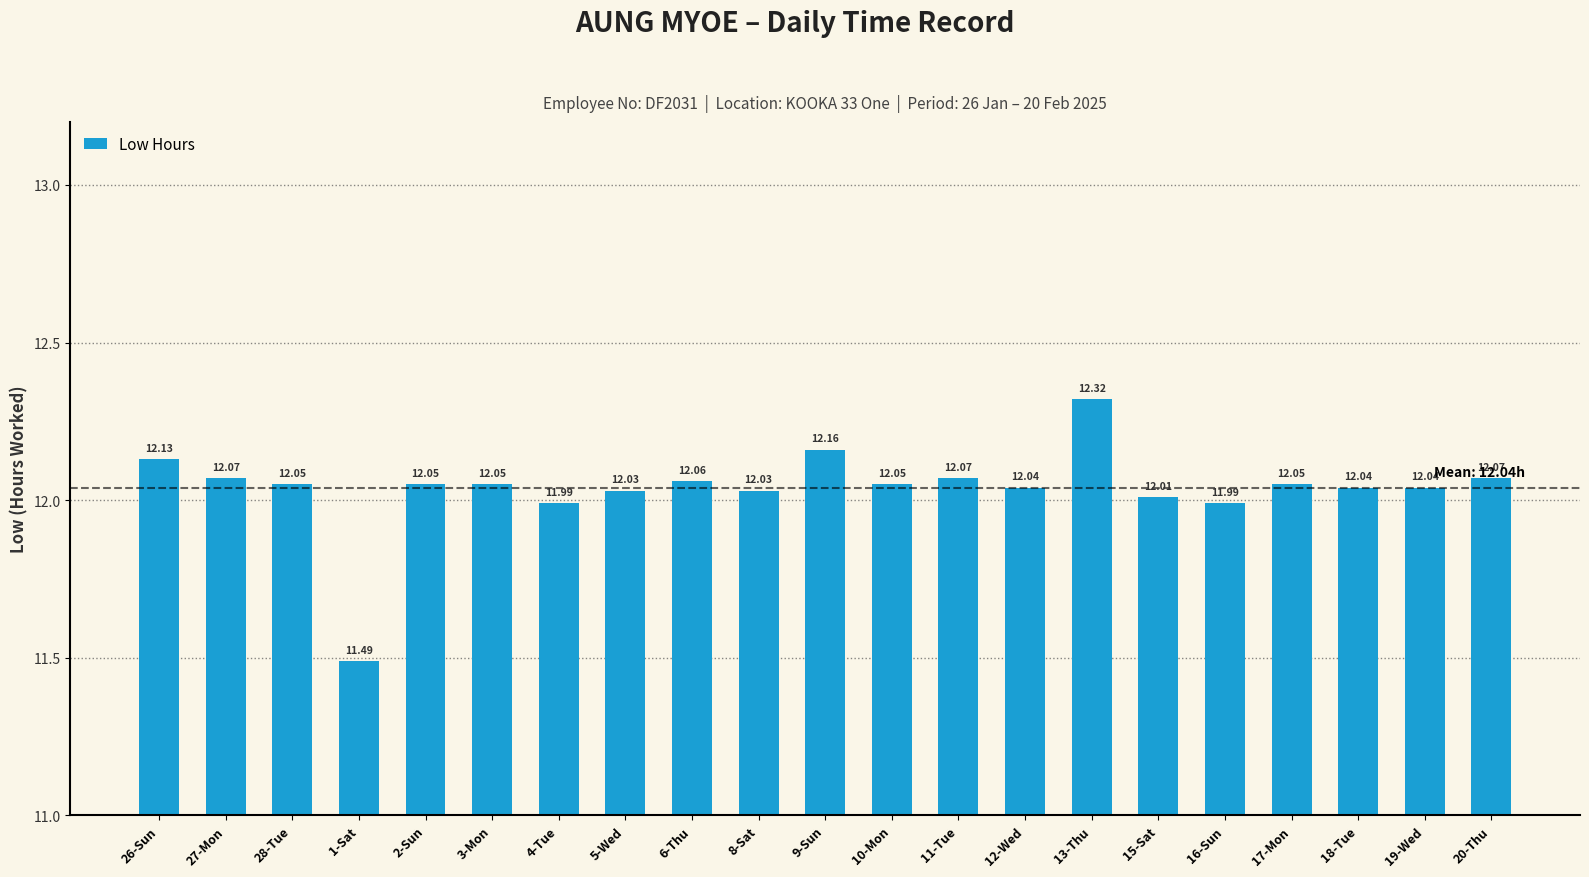

The chart shows a value of 21.5 at 15-Sat. True or false?

False